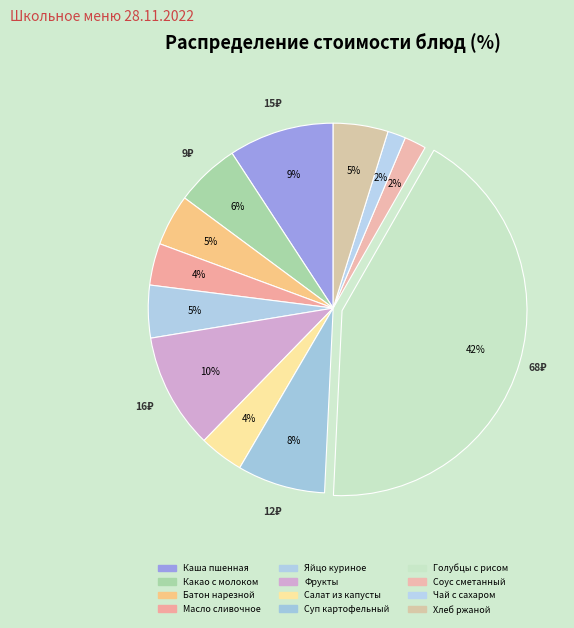

Count the number of slices in the pie.

12